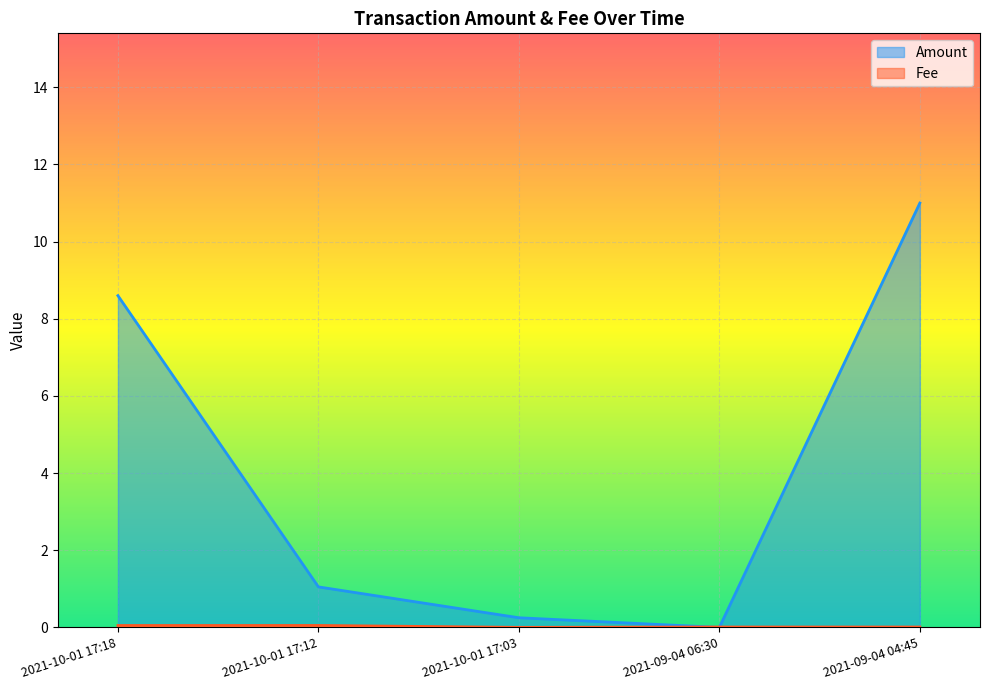

List the series in order of their peak value, highest first.

Amount, Fee